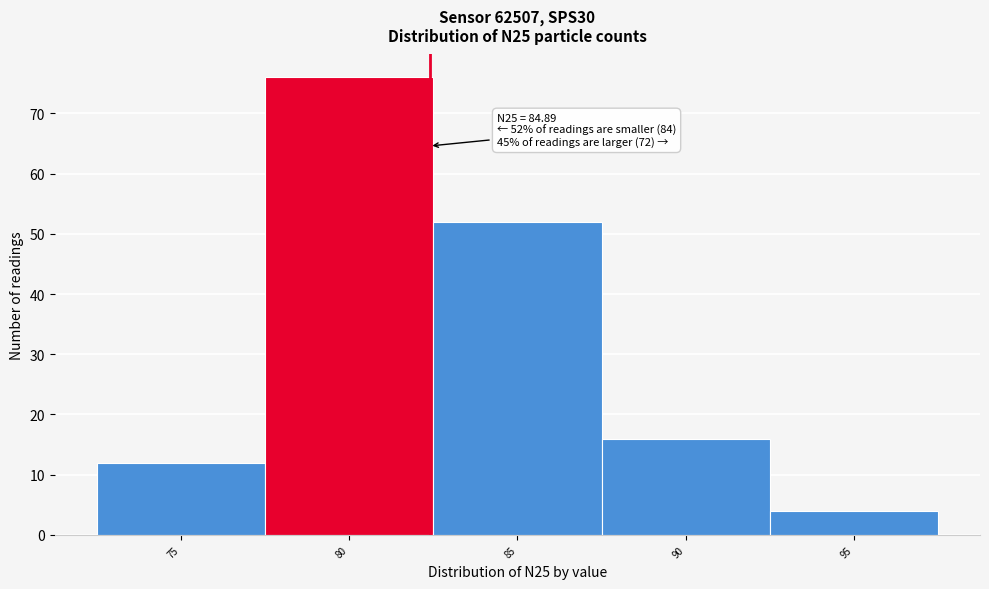

Reading right to left, list all the values displayed in this chart.

95=4	90=16	85=52	80=76	75=12